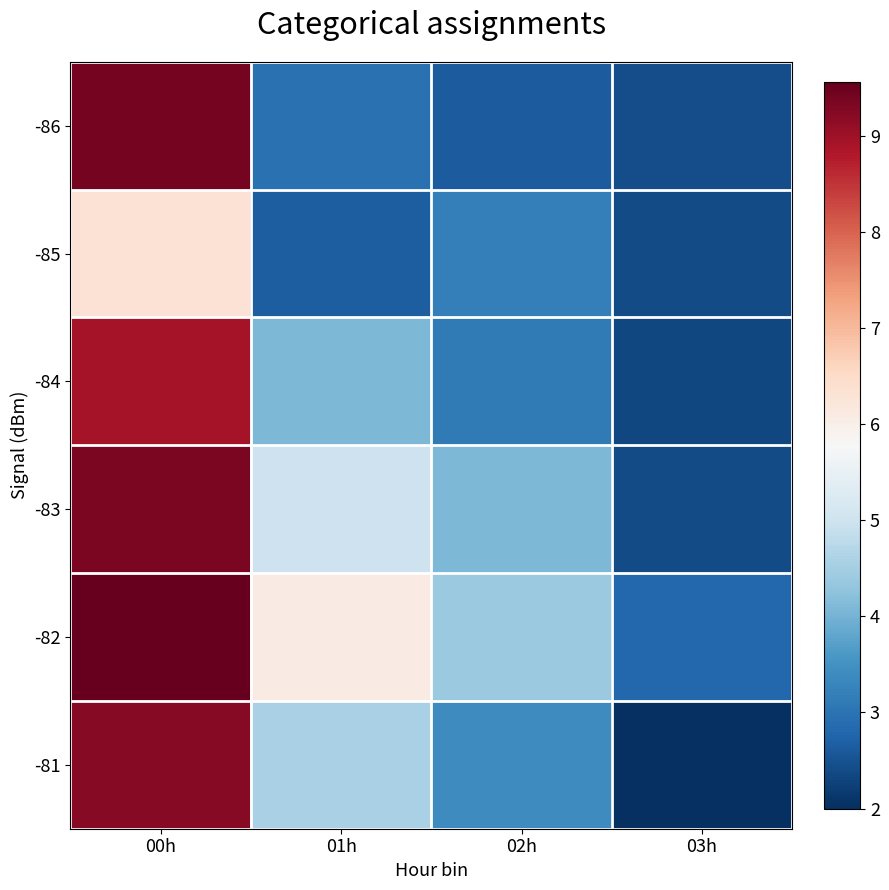

Between 00h and 01h, which is larger?

00h